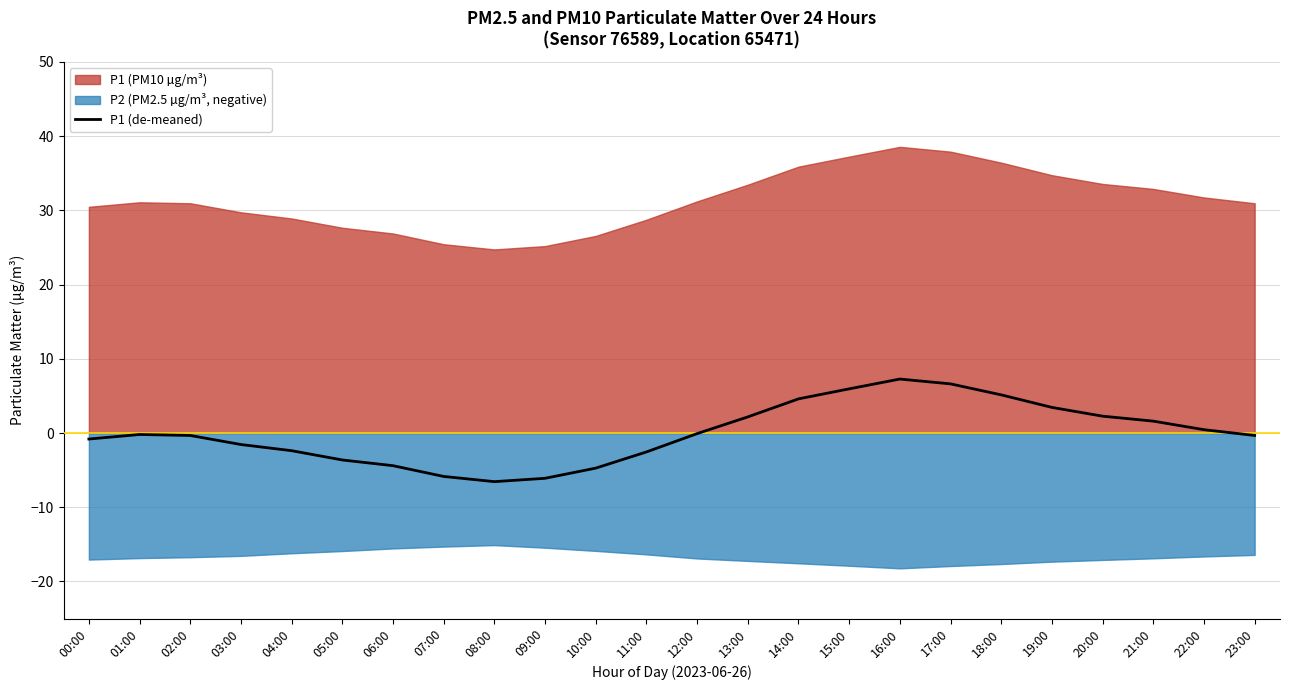

True or false: the data shows 2.3 at 20:00.

True